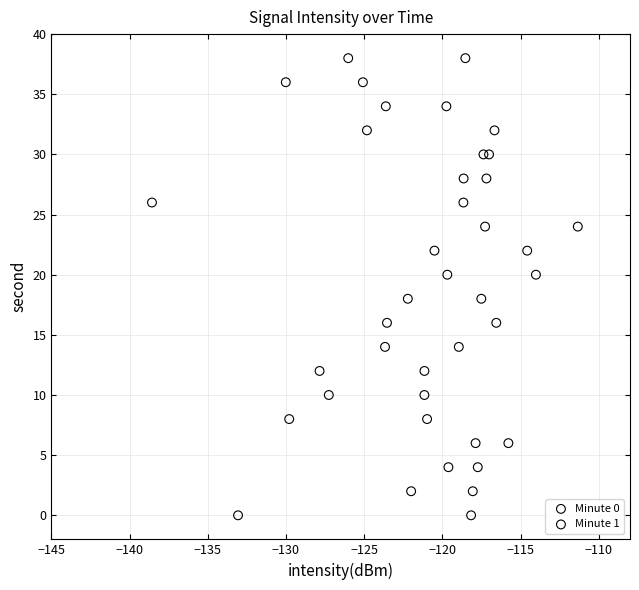

What are all the series names shown in the legend?

Minute 0, Minute 1